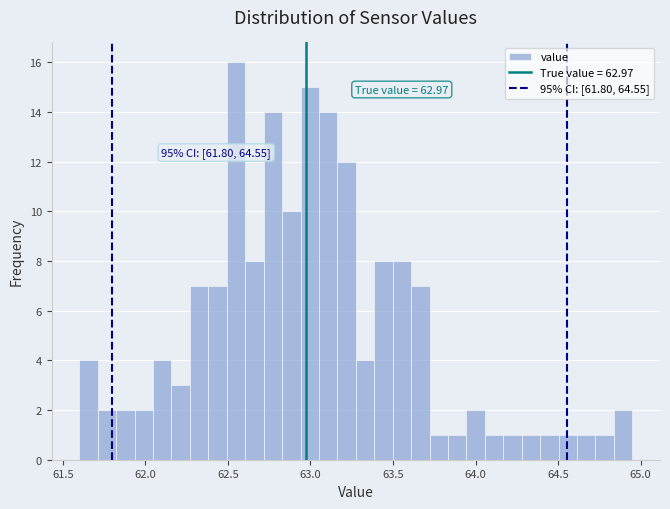

Around what value on the x-axis is the tallest bar? Give the approximate position of its centre, as read against the axis.

62.55